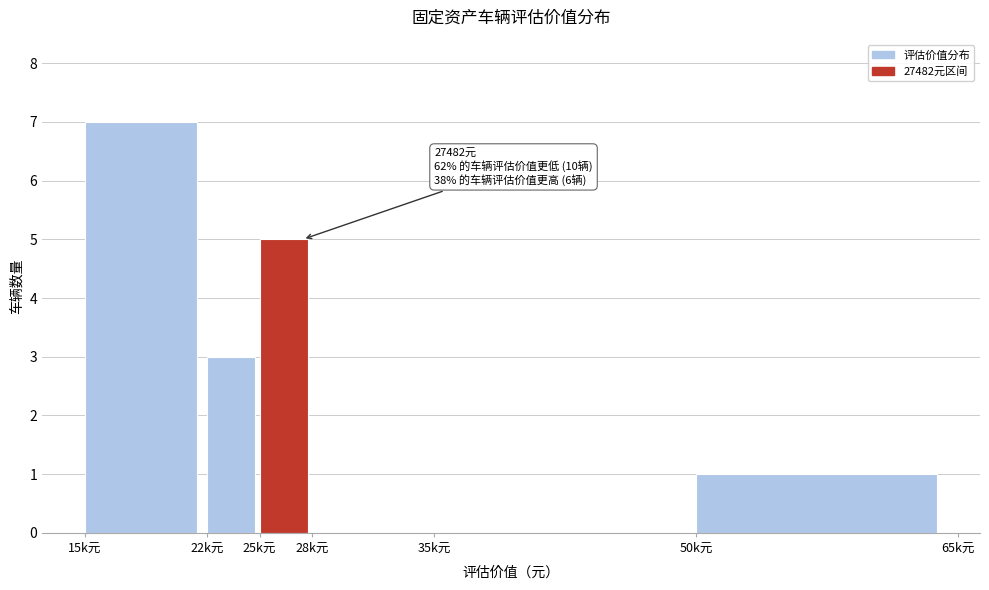

Reading left to right, what are all the values shown in this chart?

15k元=7	22k元=3	25k元=5	28k元=0	35k元=0	50k元=1